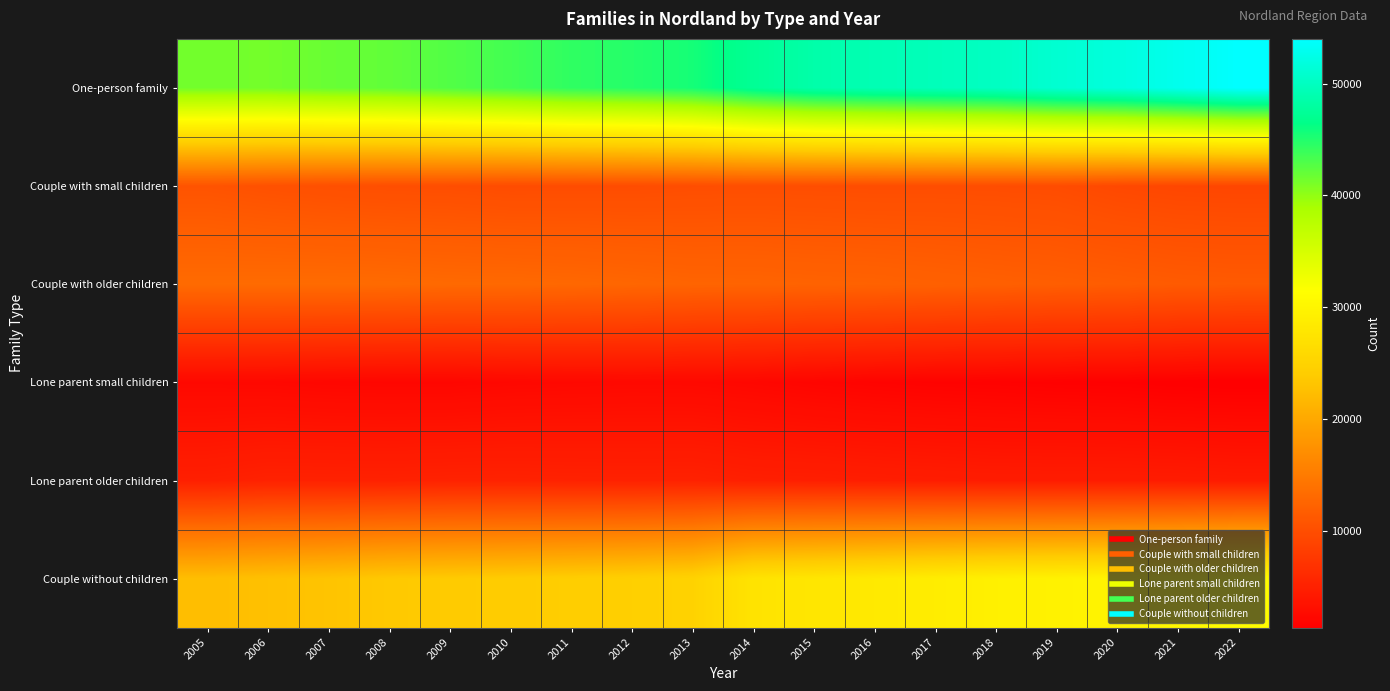

At which category is the sum across all series the highest?

2022